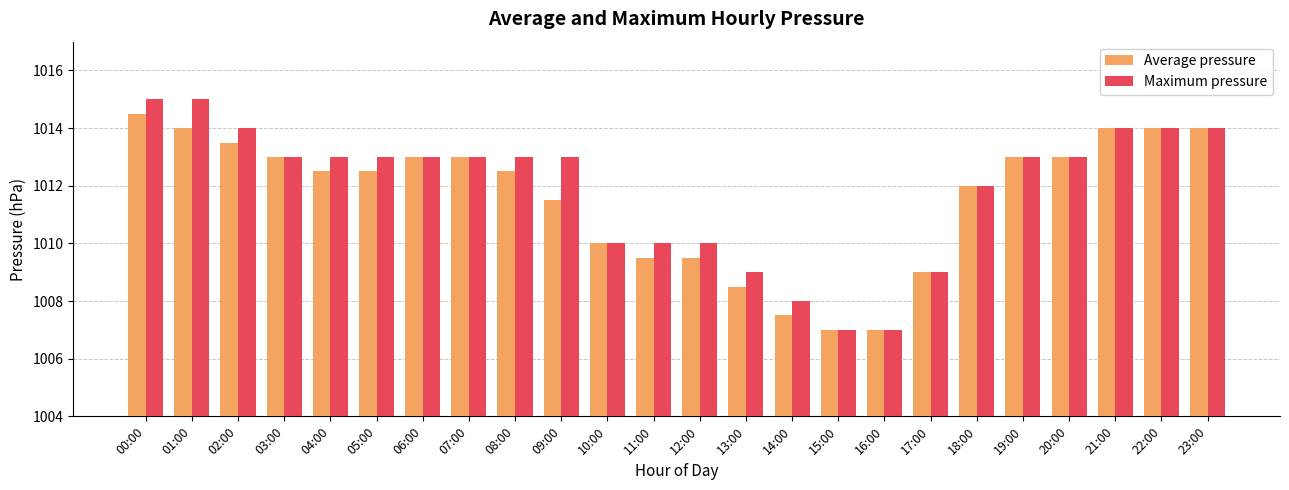

The Average pressure series shows 400.1 at 17:00. True or false?

False